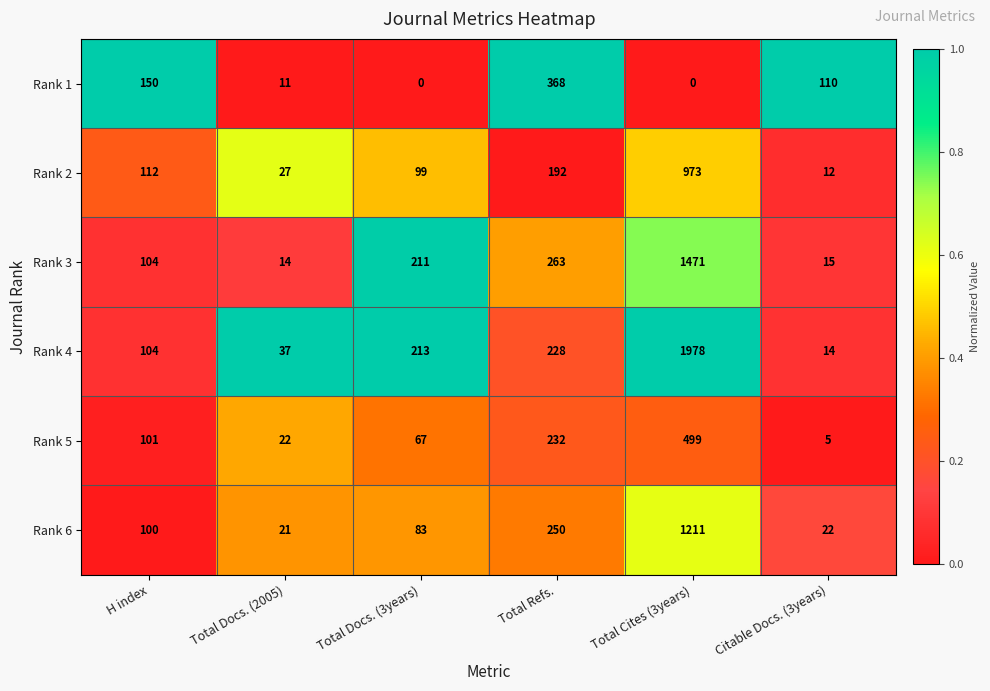

What is the sum of all Rank 5 values?

926